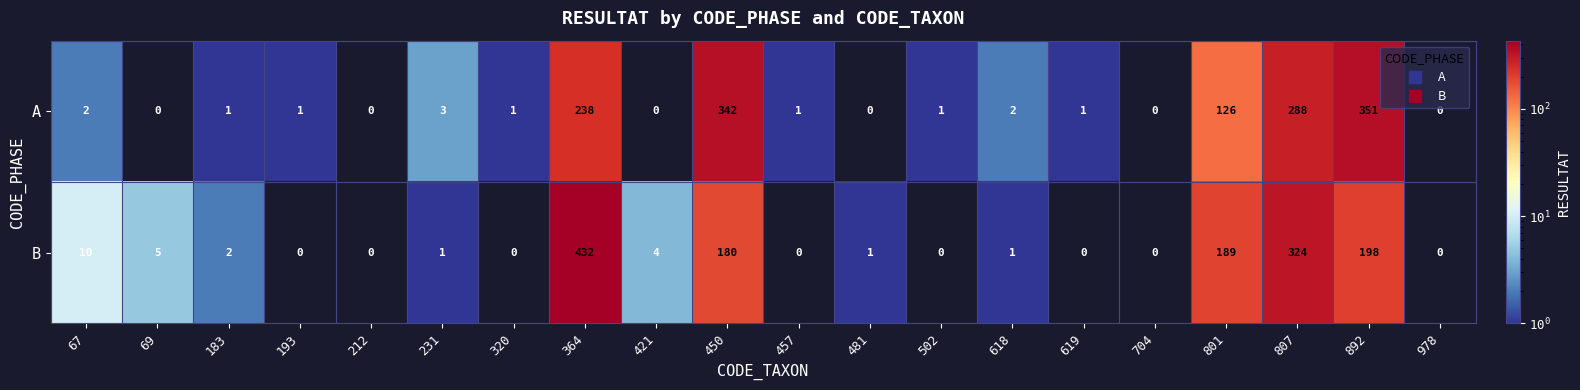

Rank the series by their maximum value, from highest to lowest.

B, A